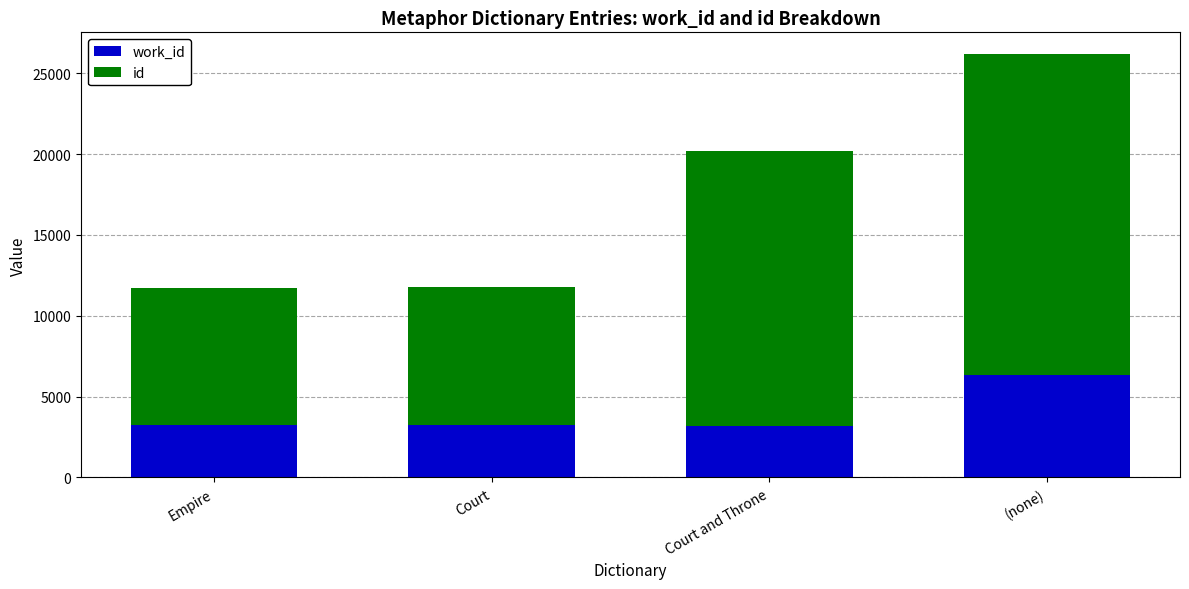

What is the total value across all series at Empire?

11708